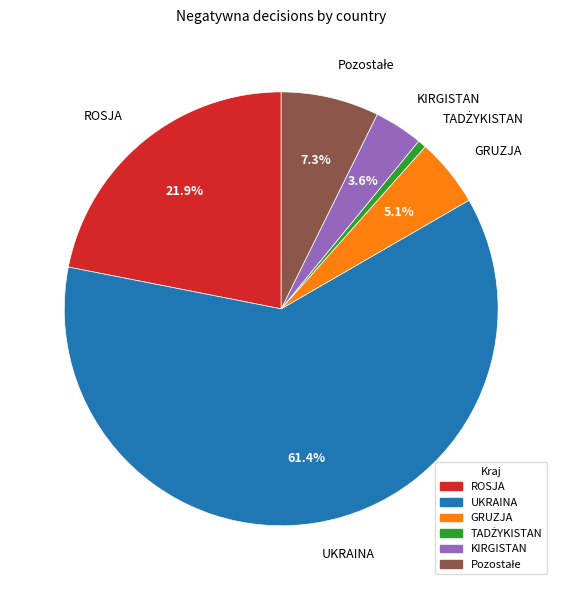

What is the majority slice?

UKRAINA